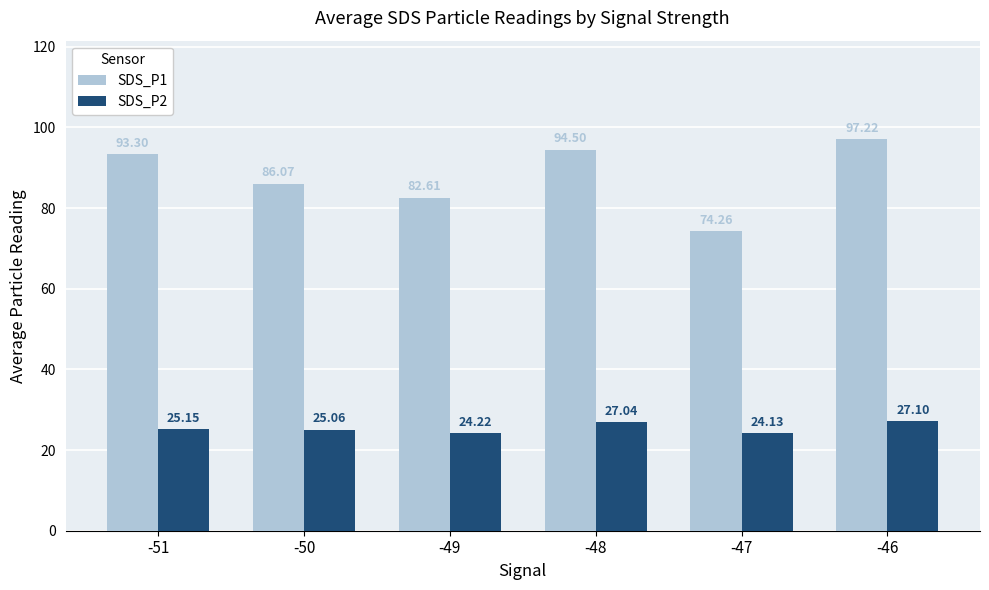

What is the difference between the maximum and minimum values in the SDS_P1 series?

23.0